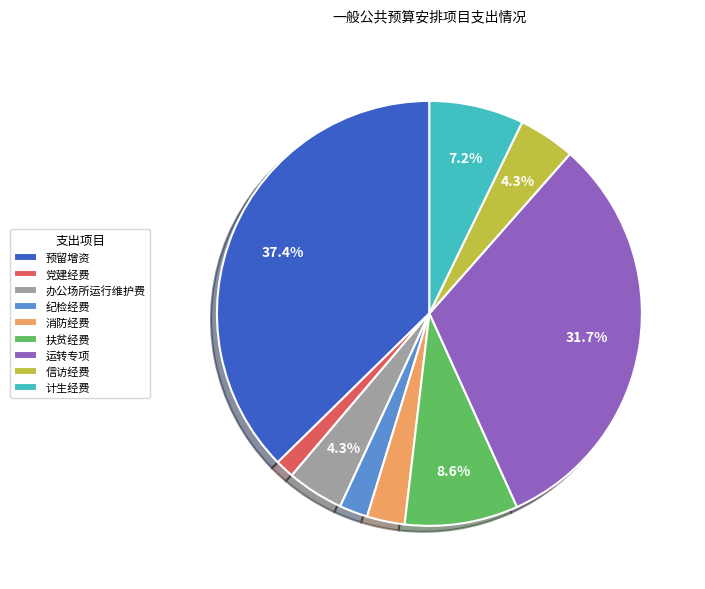

Count the number of slices in the pie.

9